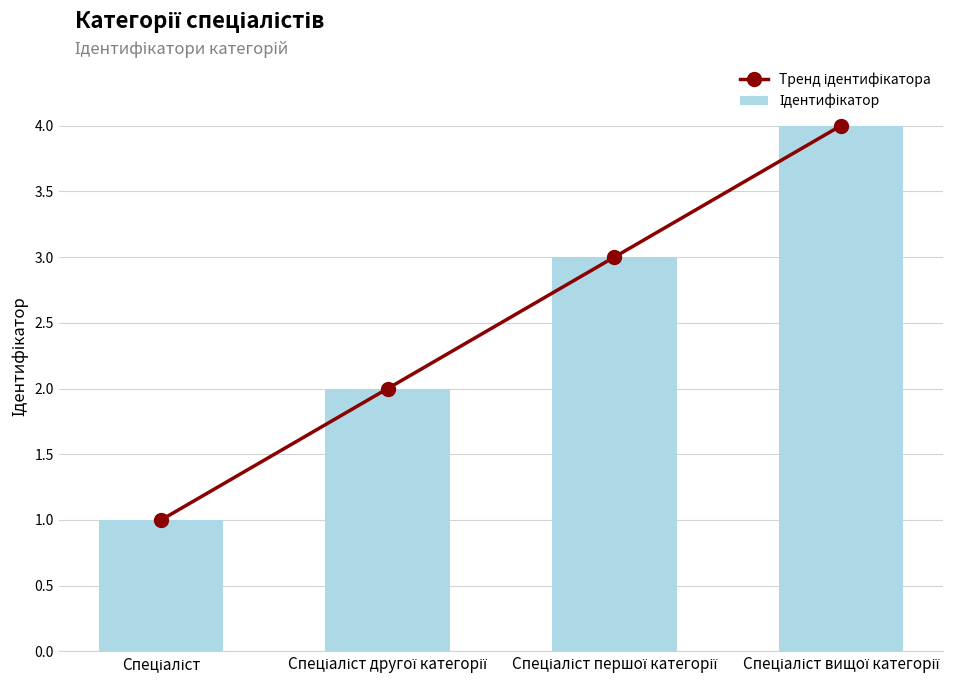

True or false: Тренд ідентифікатора has a value of 2 at Спеціаліст другої категорії.

True